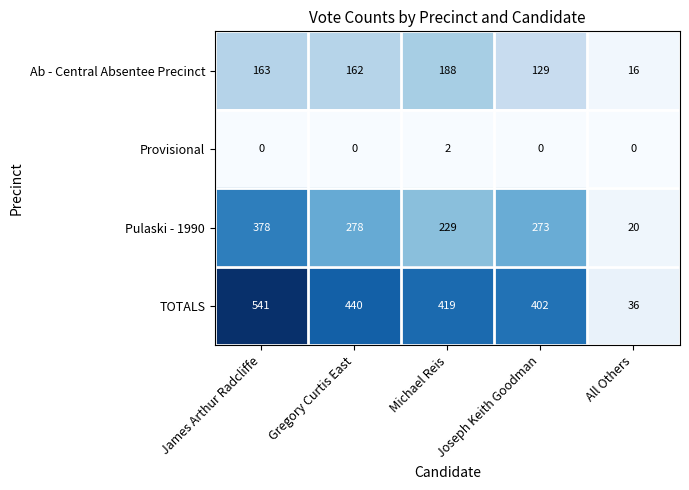

The value of Provisional at James Arthur Radcliffe is -1. True or false?

False